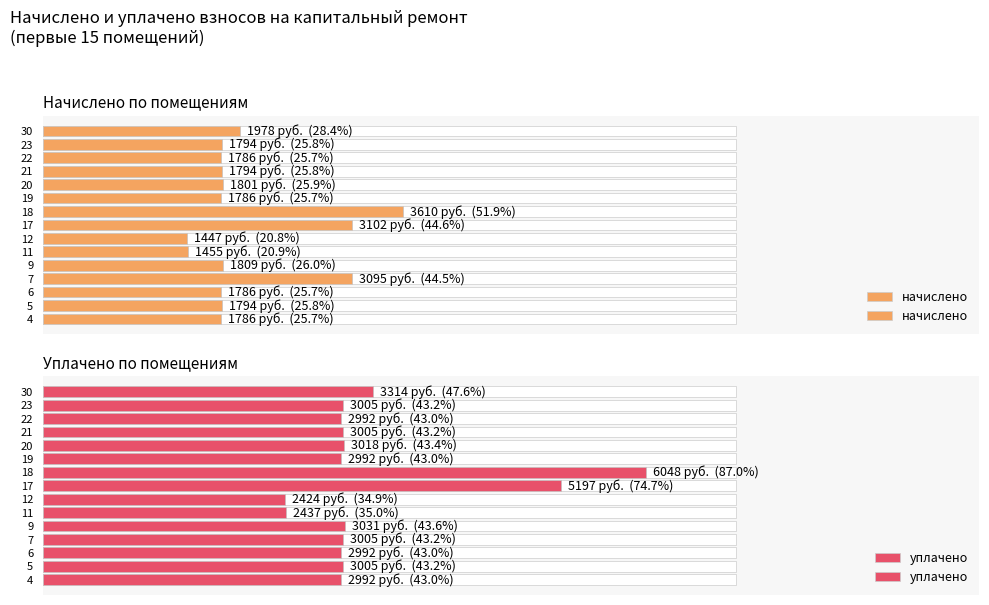

At 21, list the series in order from smallest to largest.

начислено, уплачено